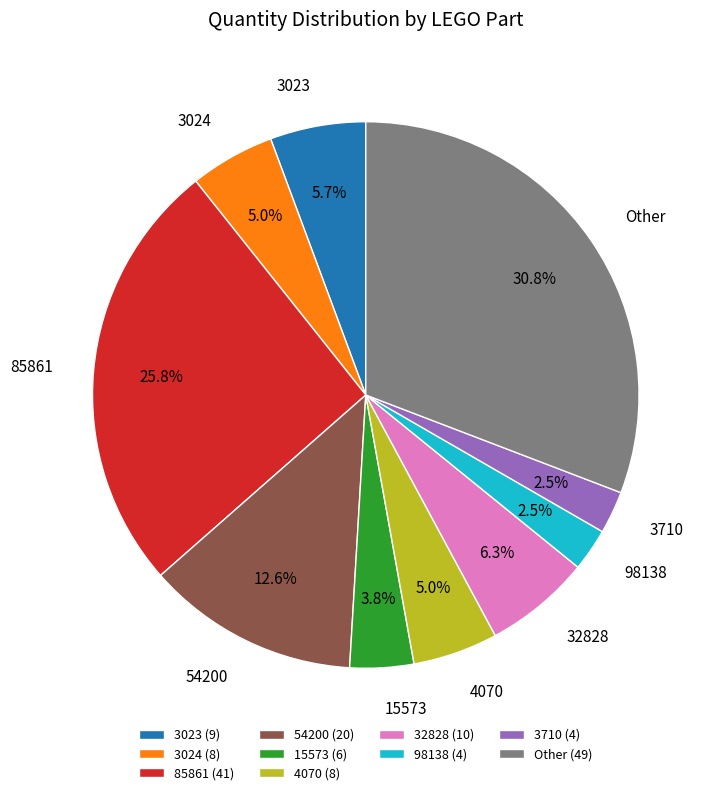

Between 15573 (6) and 85861 (41), which is larger?

85861 (41)